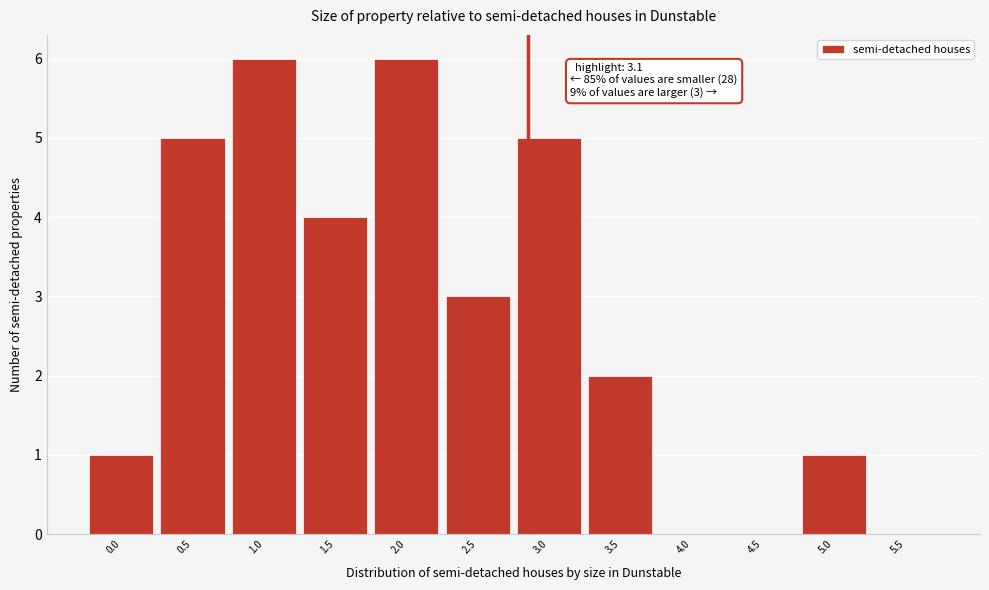

Reading left to right, extract all data points from this chart.

0.0=1	0.5=5	1.0=6	1.5=4	2.0=6	2.5=3	3.0=5	3.5=2	4.0=0	4.5=0	5.0=1	5.5=0